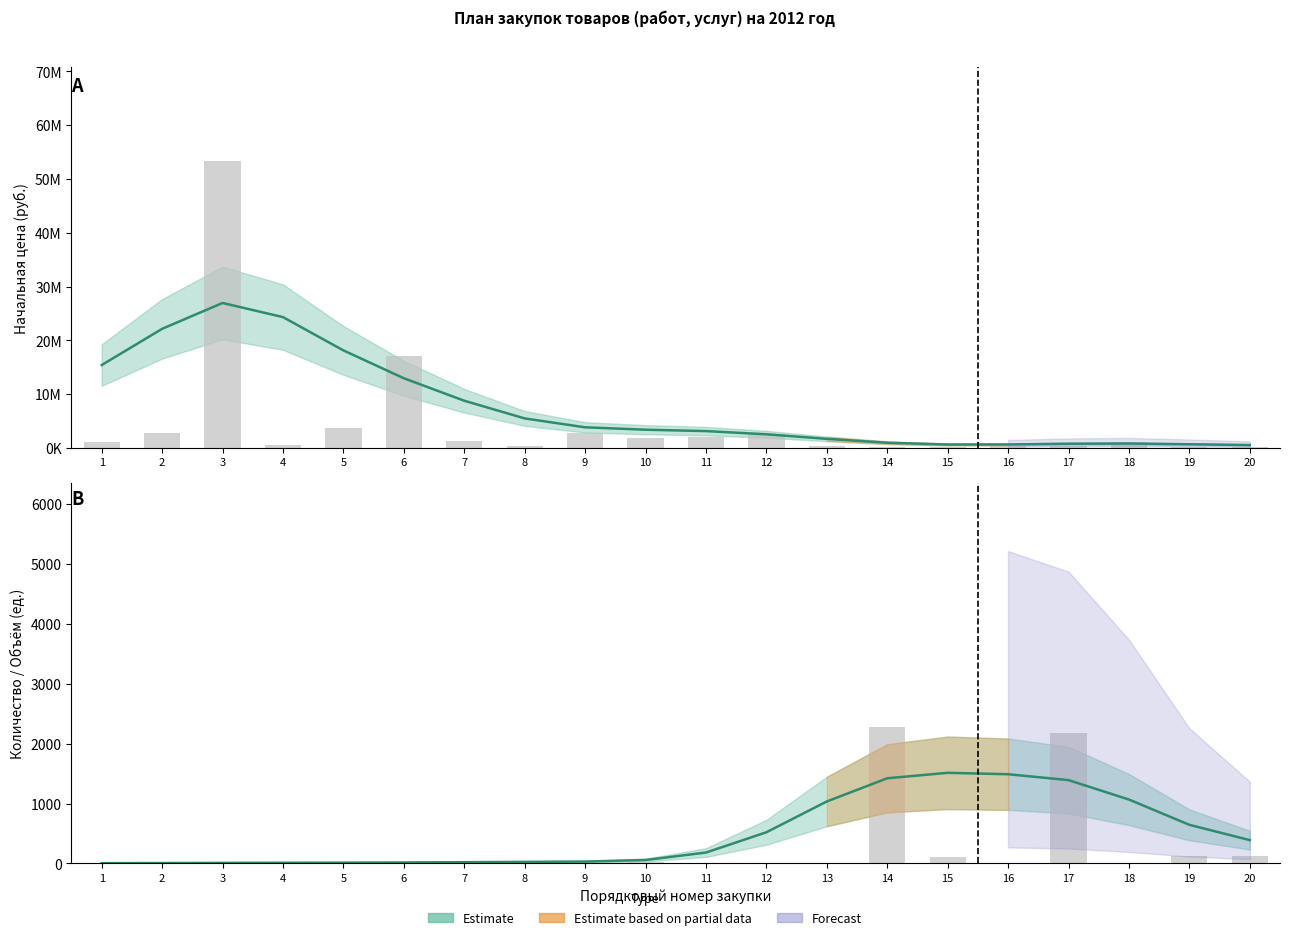

What is the minimum value for Количество?

1.0